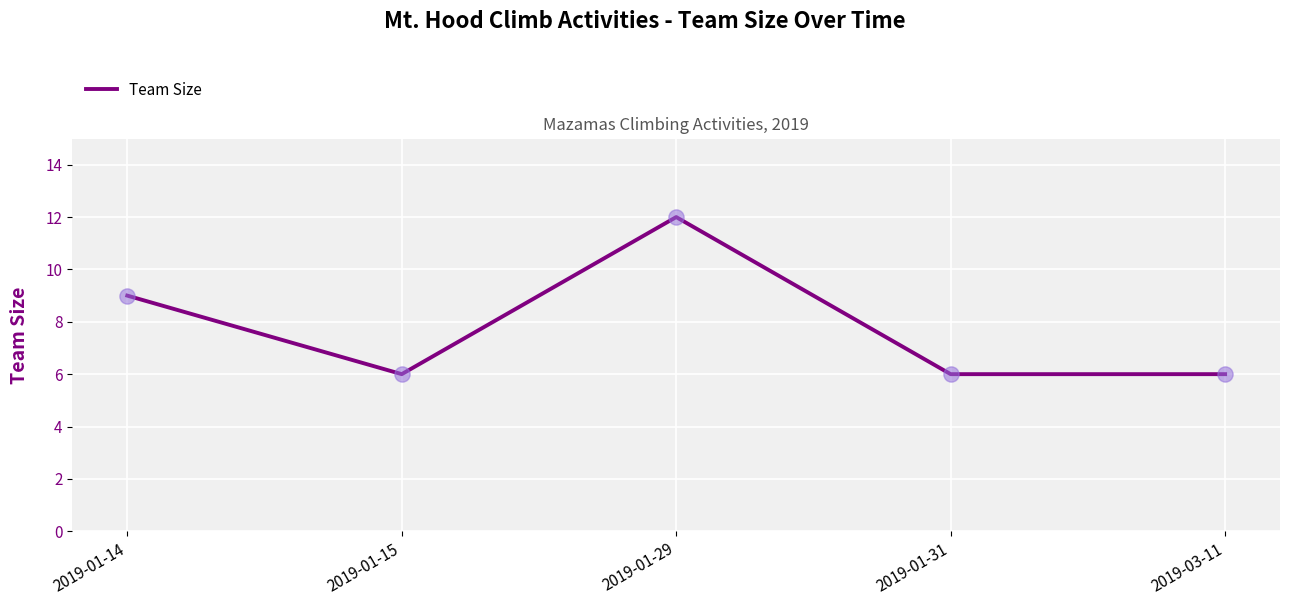

What is the change in value from 2019-01-14 to 2019-01-15?

-3